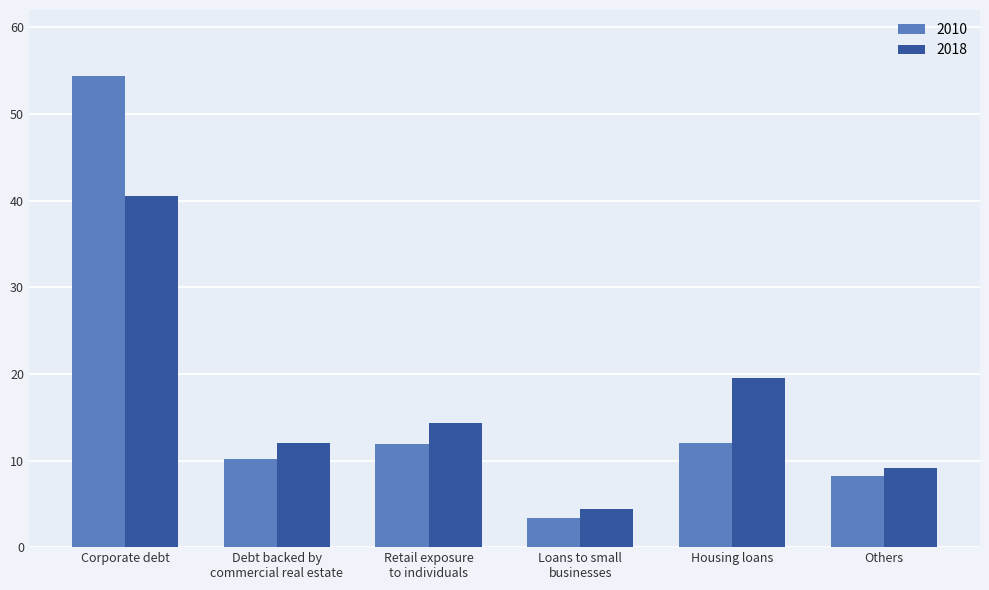

What is the difference between the second highest and minimum values in the 2018 series?

15.1